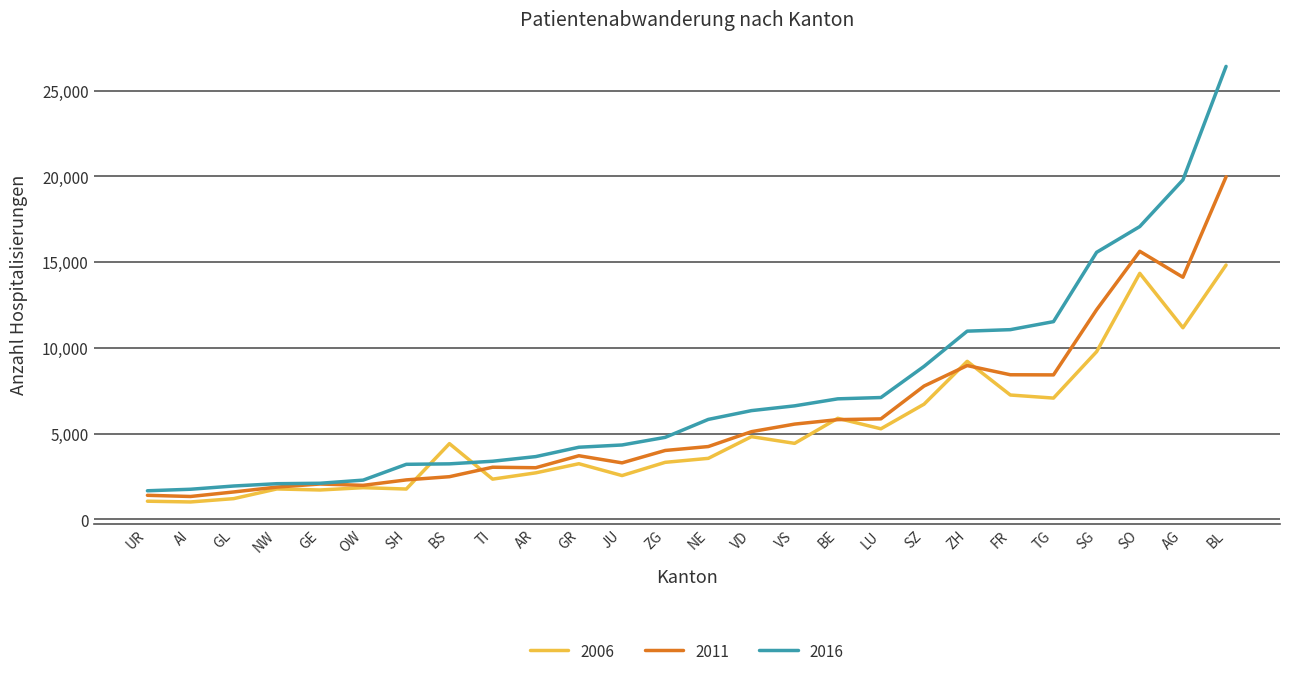

Between BE and SZ, which series saw the biggest shift?

2011